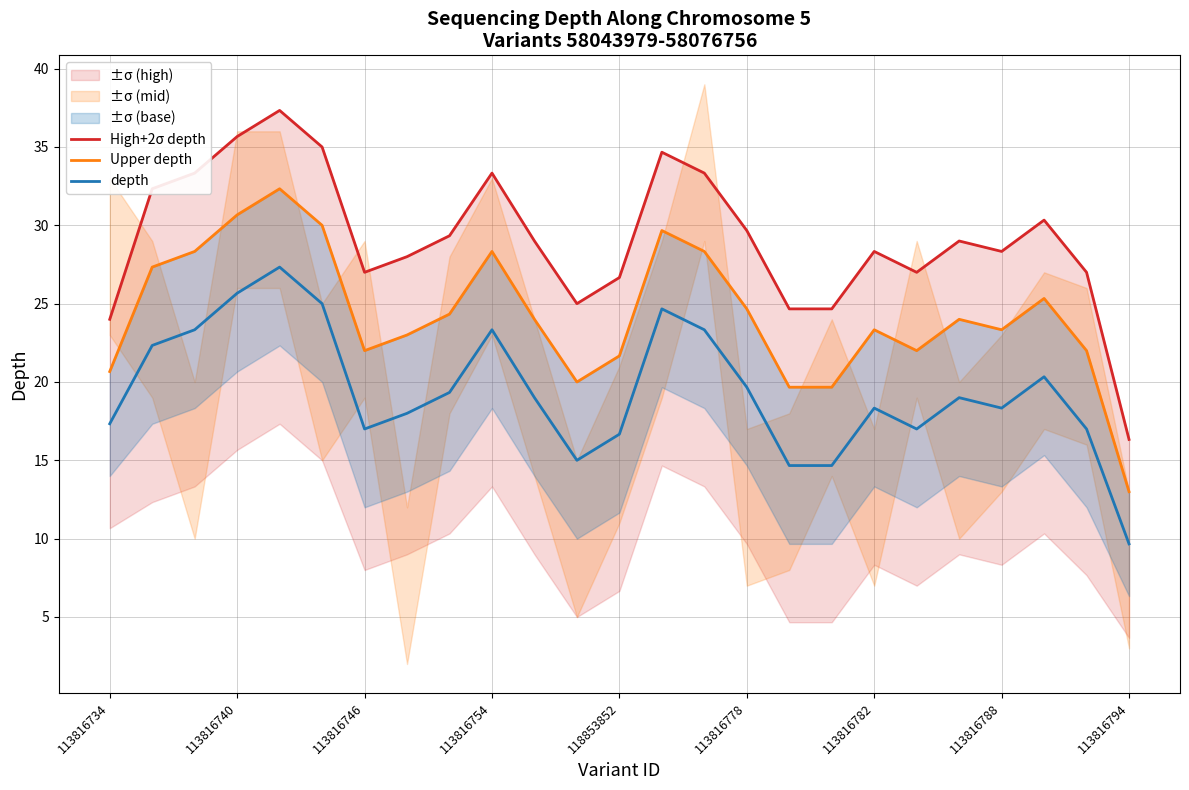

At which label does depth reach its minimum?

113816794